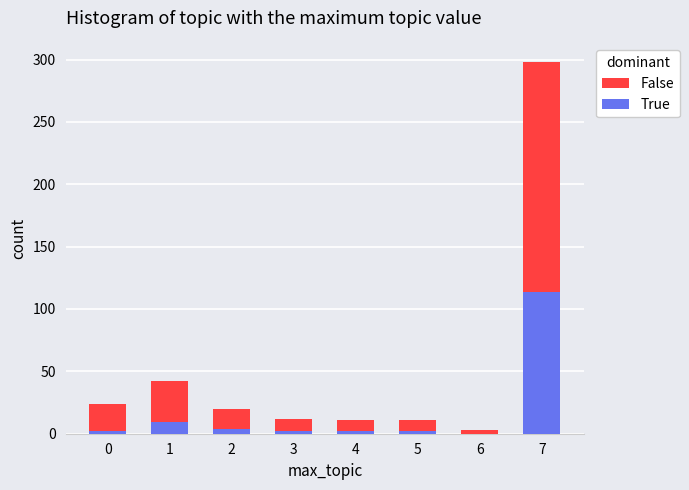

Reading right to left, what are the values for True?

7=114	6=0	5=2	4=2	3=2	2=4	1=9	0=2